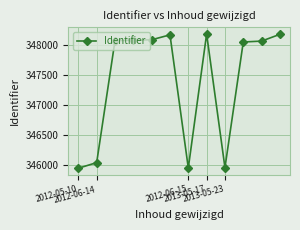

What is the difference between the second highest and minimum values?

2232